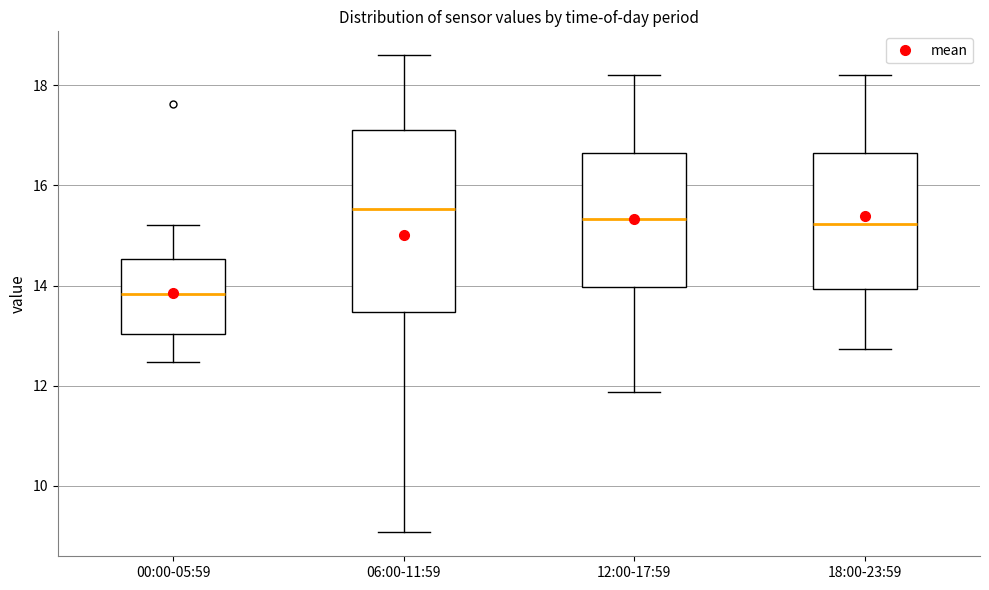

Reading left to right, transcribe this box plot: for each box, give where its median line is, the range the box spans, and where its two whiskers end, as read against the y-axis. The values are not printed on the chart, so give them approximately, as read against the axis.

00:00-05:59: median 13.8, box 13.0 to 14.6, whiskers 12.4 to 15.2
06:00-11:59: median 15.6, box 13.4 to 17.0, whiskers 9.0 to 18.6
12:00-17:59: median 15.4, box 14.0 to 16.6, whiskers 11.8 to 18.2
18:00-23:59: median 15.2, box 14.0 to 16.6, whiskers 12.8 to 18.2